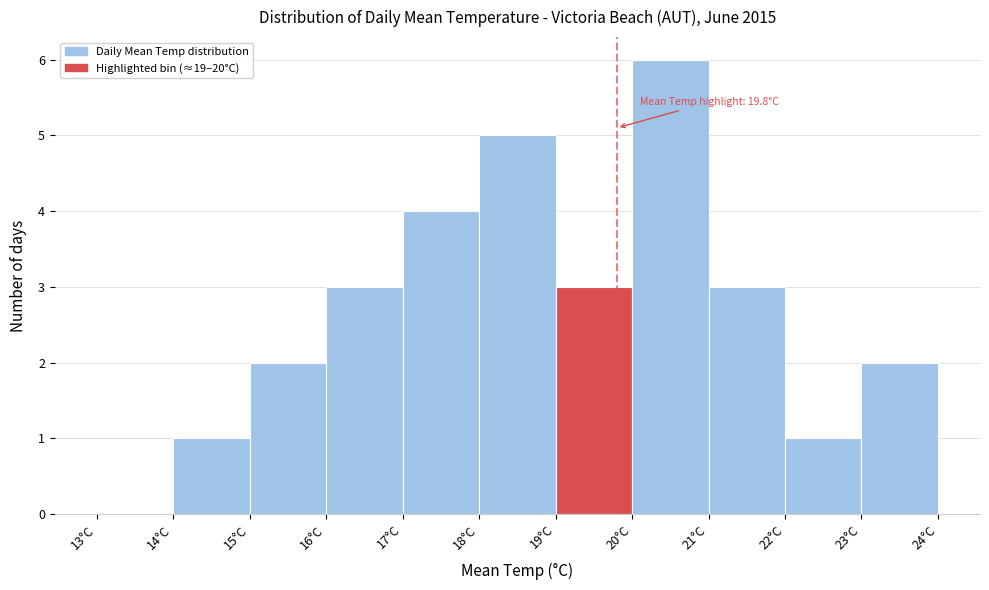

Over which range of the x-axis is the bar tallest?

20 to 21